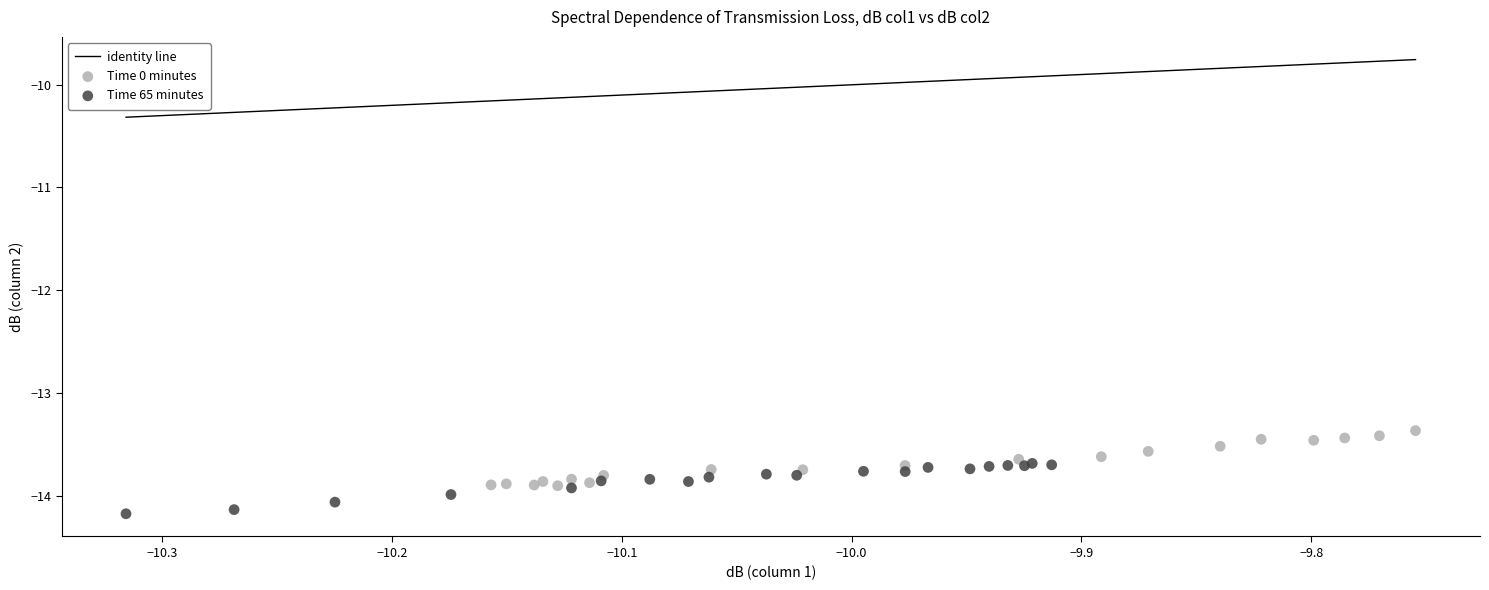

Which series contains the lowest Y value?

Time 65 minutes